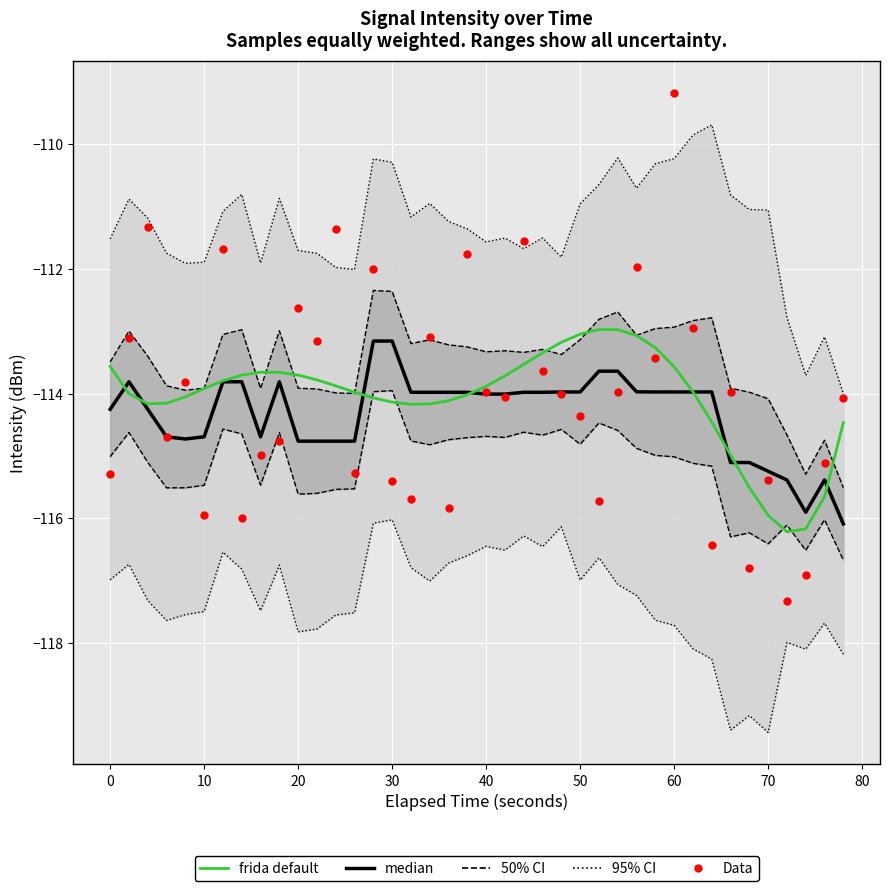

Which series has the largest Y range (max minus min)?

Data